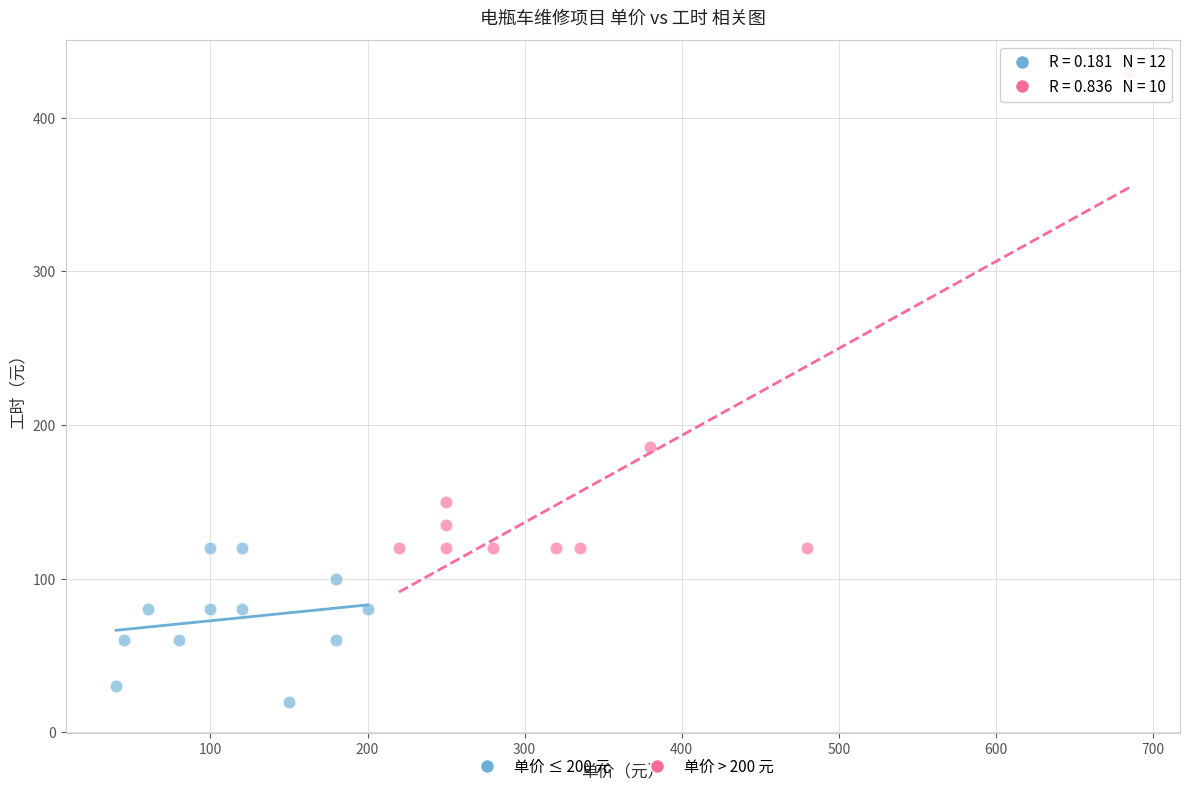

Which series contains the lowest Y value?

单价 ≤ 200 元